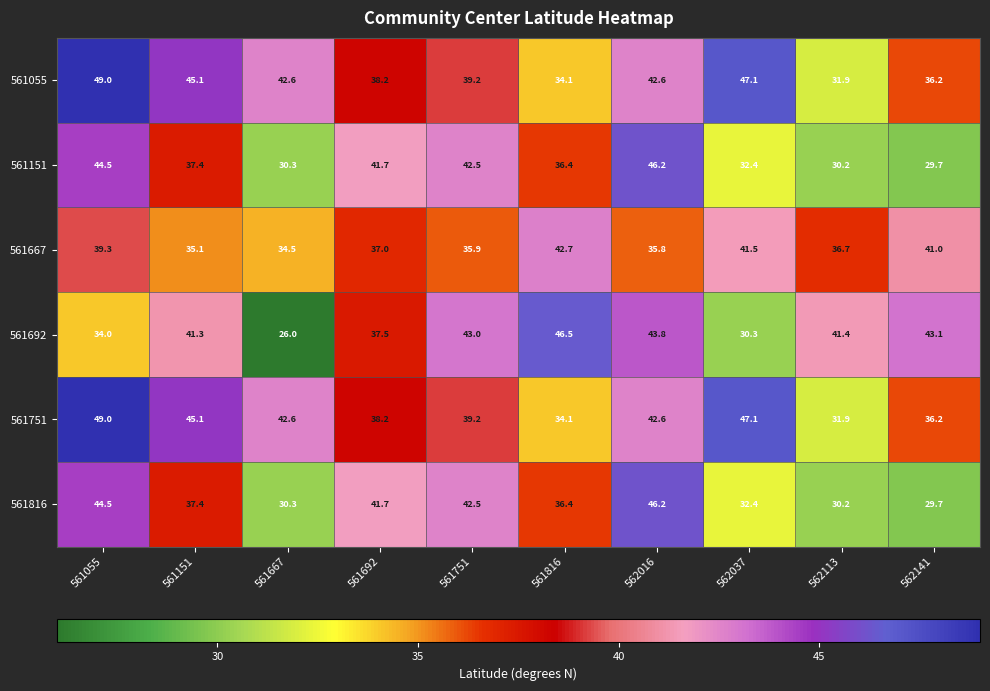

Is it true that 561667 equals 35.1 at 561151?

True